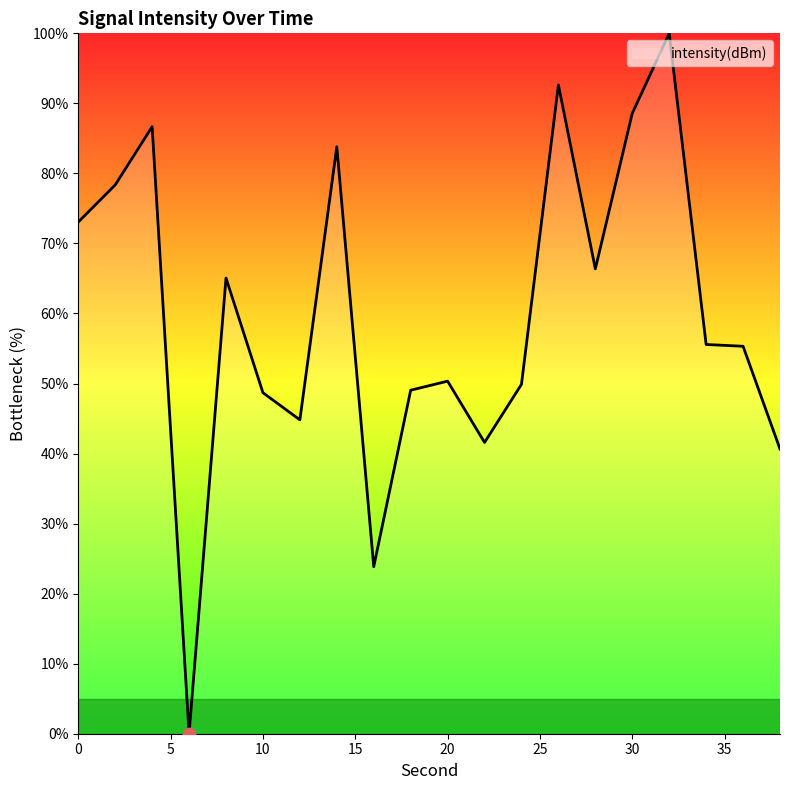

What is the greatest value displayed?

100.0